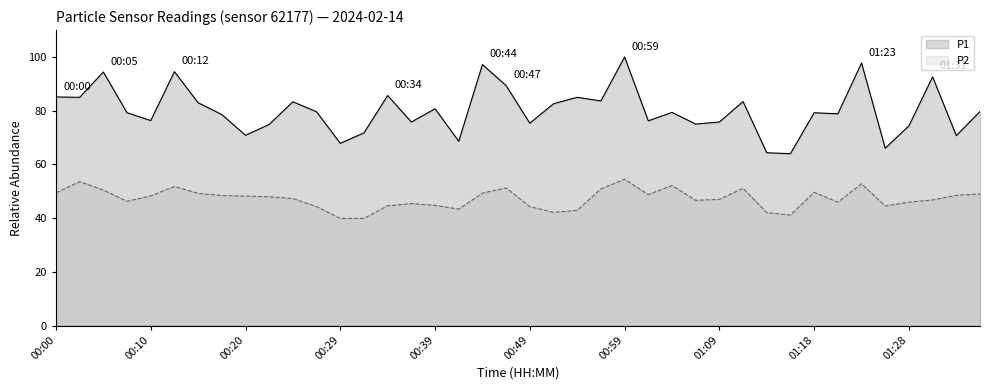

Does the chart have visible grid lines?

No